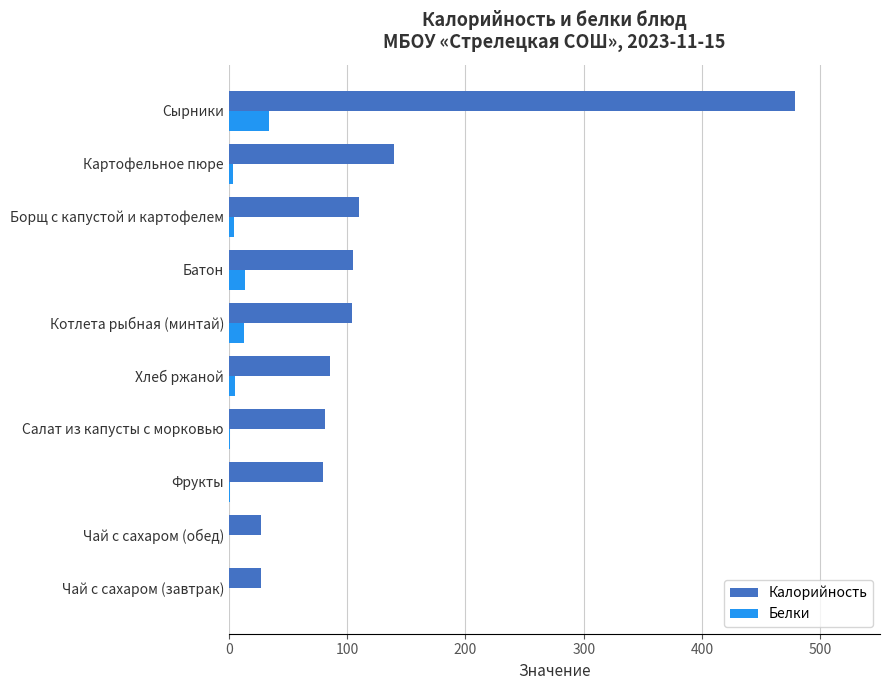

What is the greatest value displayed?

478.6